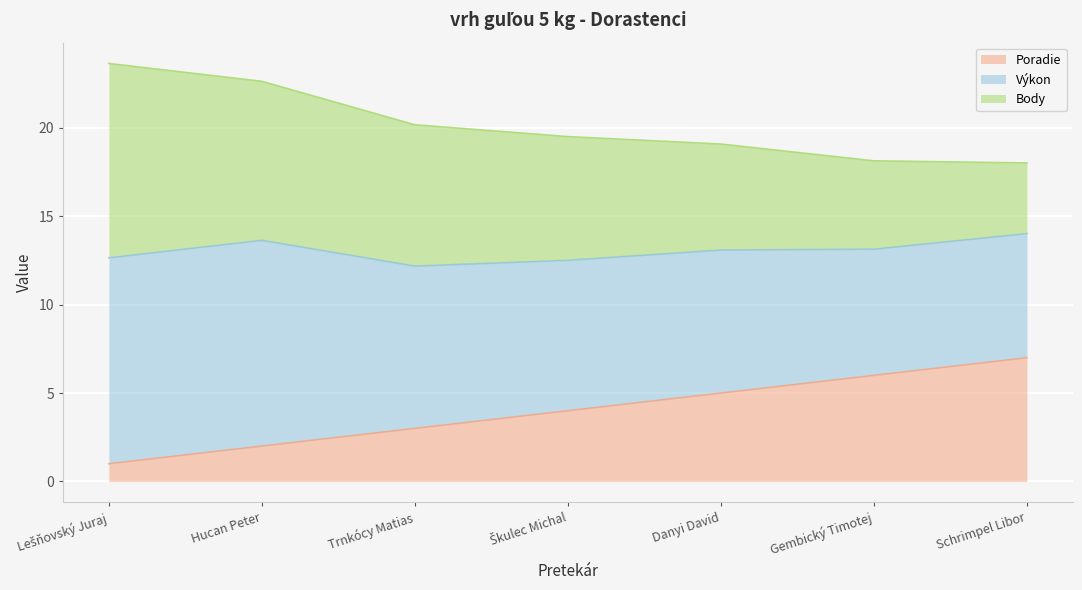

What is the difference between the highest and lowest values at Trnkócy Matias?

17.2